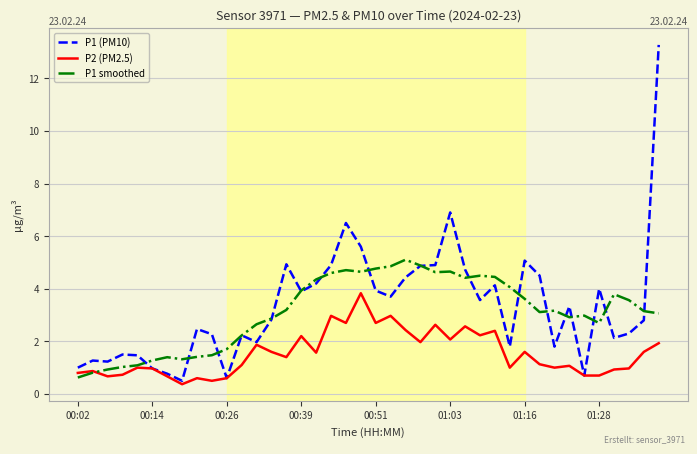

Which series has the largest range (max minus min)?

P1 (PM10)